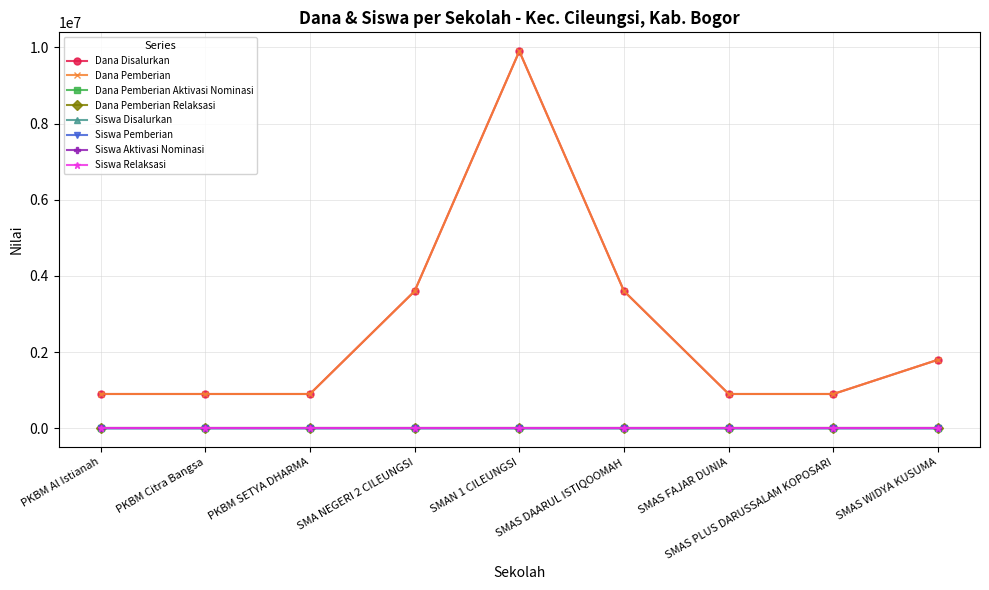

Is the value of Dana Disalurkan at PKBM Al Istianah greater than the value of Dana Pemberian at SMAS WIDYA KUSUMA?

No